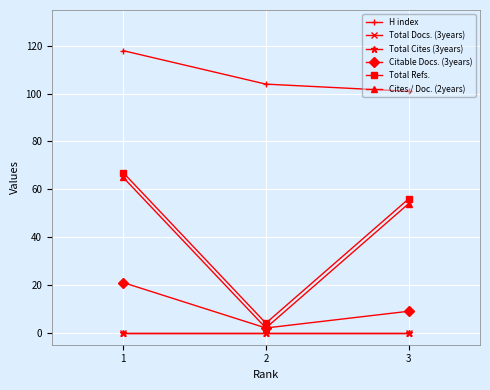

Does the chart have visible grid lines?

Yes